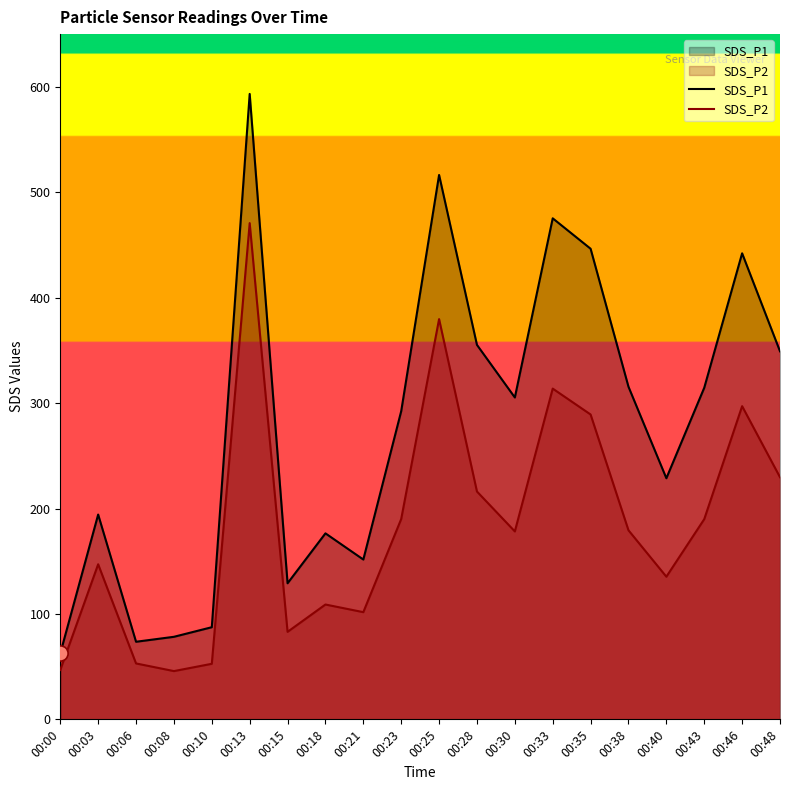

Which series has the widest spread of Y values?

SDS_P1